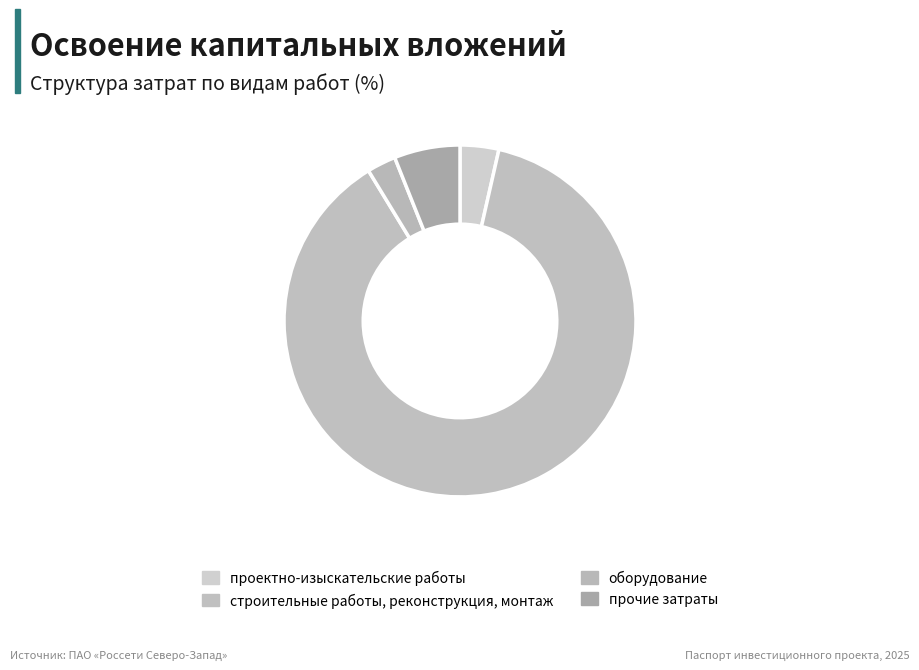

What percentage do проектно-изыскательские работы and оборудование together represent?

6.2%